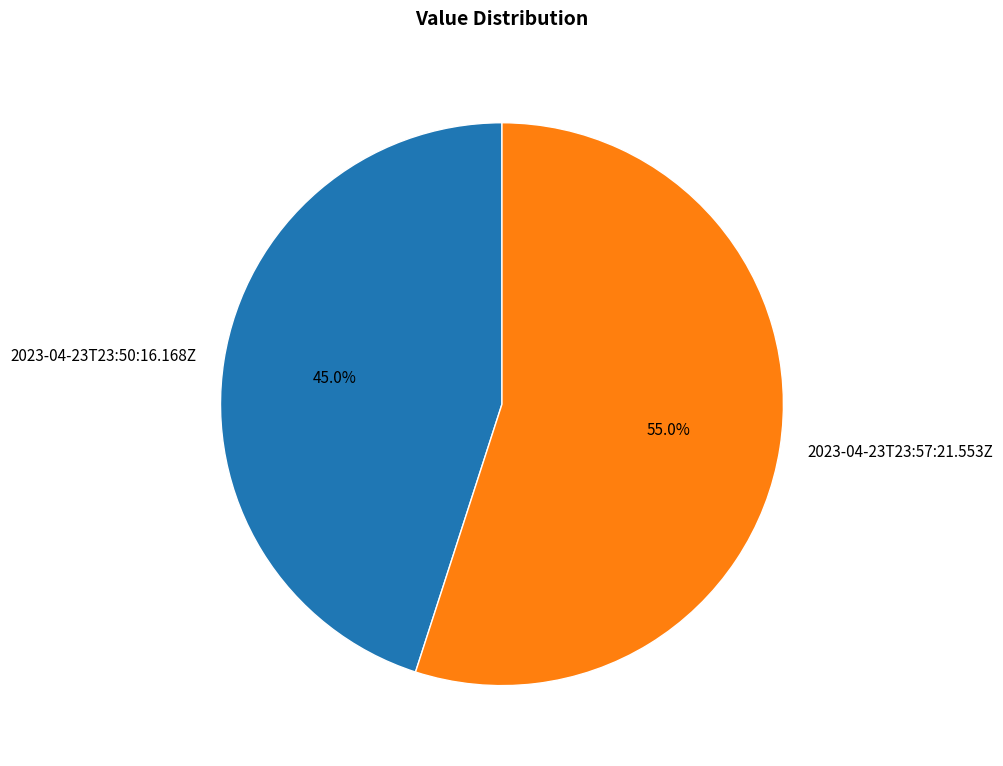

To the nearest percent, what is the combined percentage of 2023-04-23T23:57:21.553Z and 2023-04-23T23:50:16.168Z?

100%